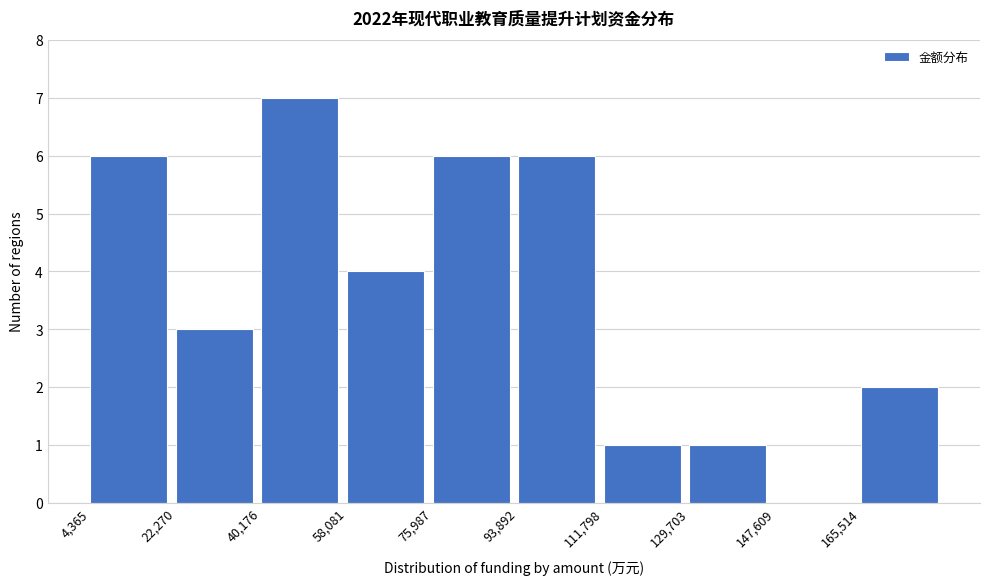

Which range on the x-axis has the tallest bar?

40000 to 58000